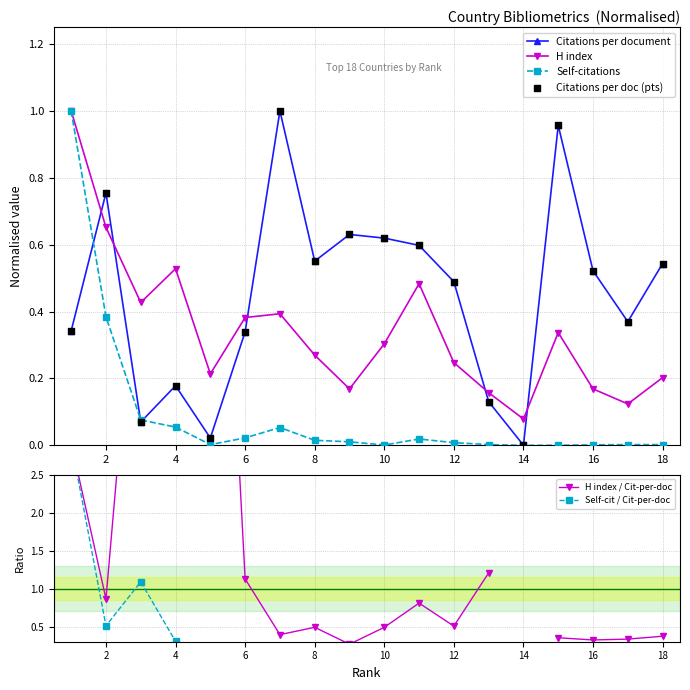

Which series reaches the maximum Y coordinate?

H index / Cit-per-doc